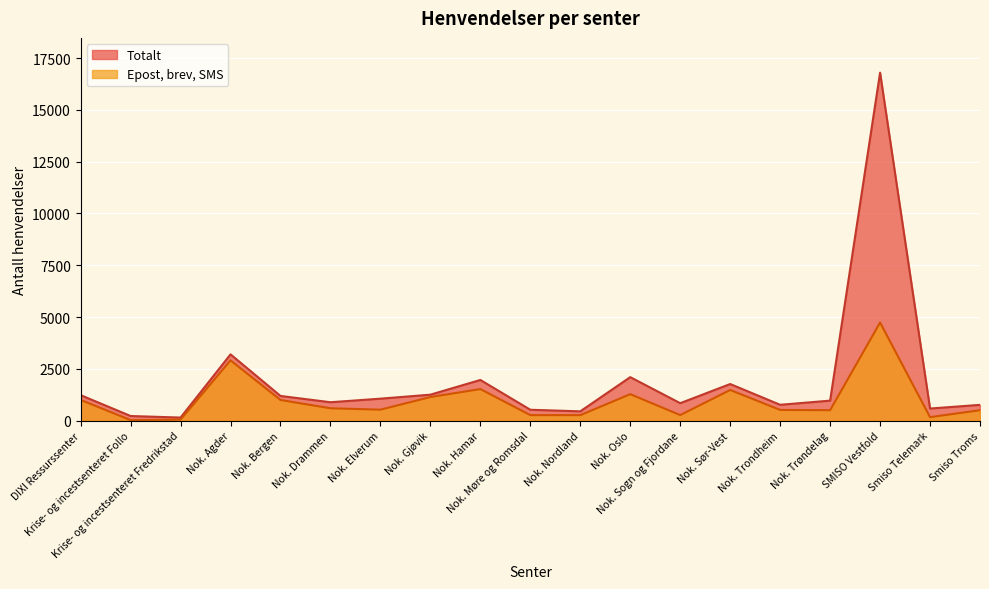

How many distinct data groups are displayed?

2